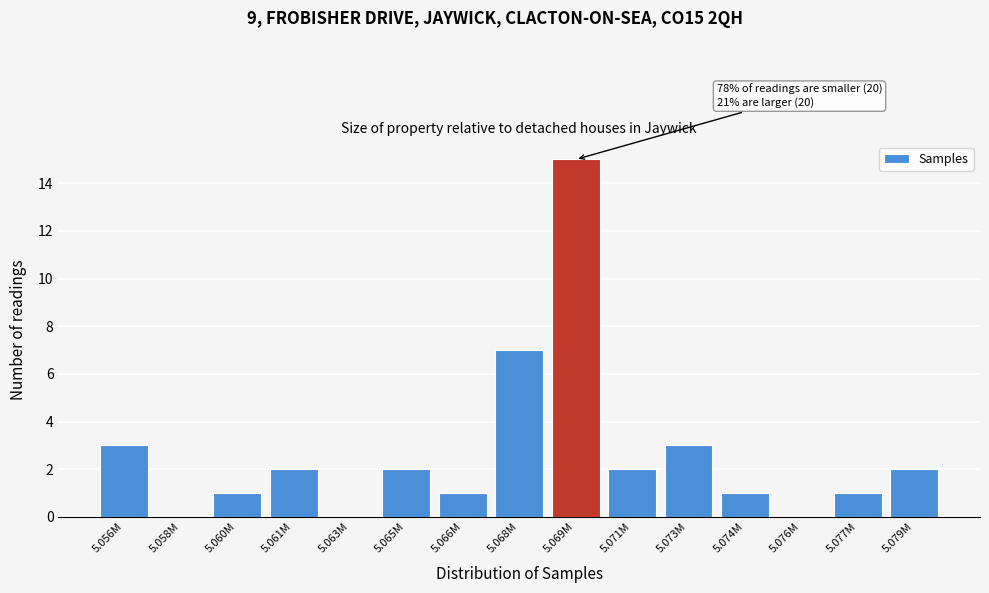

Reading left to right, extract all data points from this chart.

5.056M=3	5.058M=0	5.060M=1	5.061M=2	5.063M=0	5.065M=2	5.066M=1	5.068M=7	5.069M=15	5.071M=2	5.073M=3	5.074M=1	5.076M=0	5.077M=1	5.079M=2